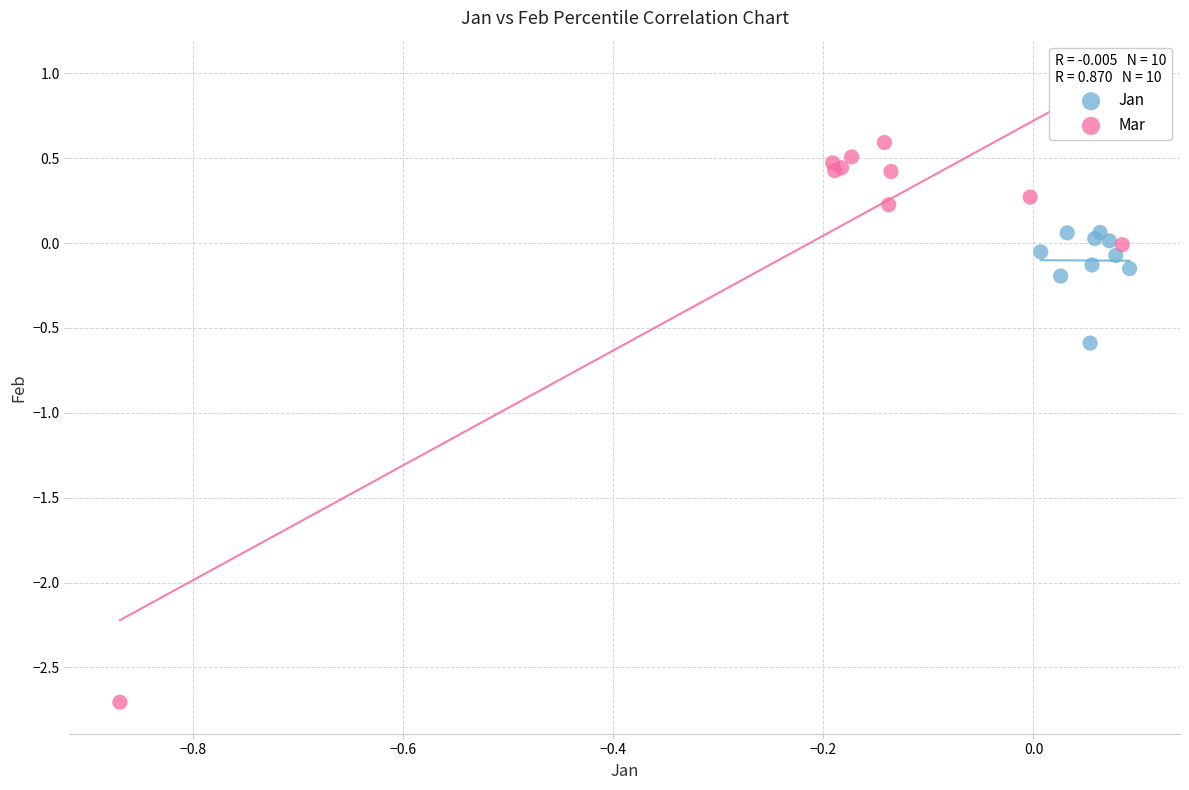

Which series has the widest spread of Y values?

Mar